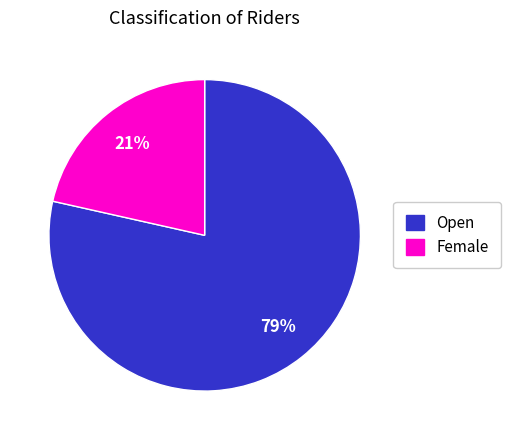

The Female slice represents 9% of the pie. True or false?

False